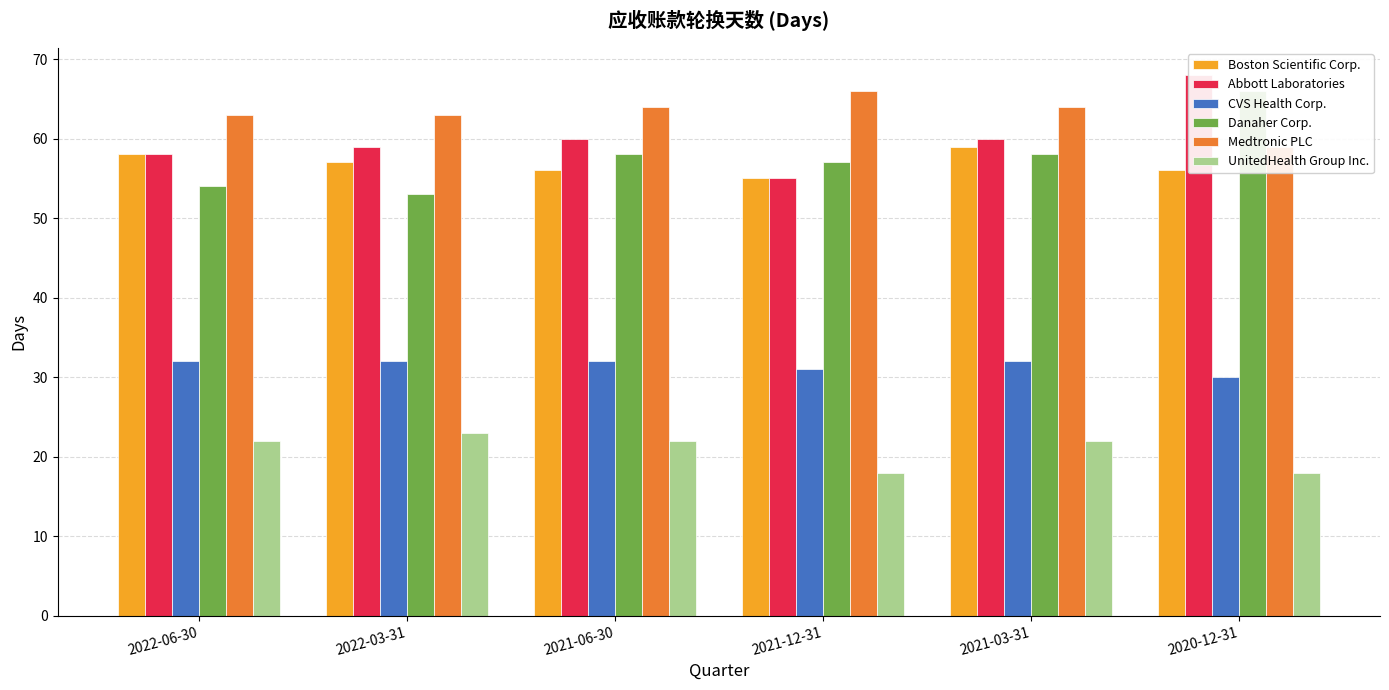

What is the label of the 2nd bar from the left?

2022-03-31